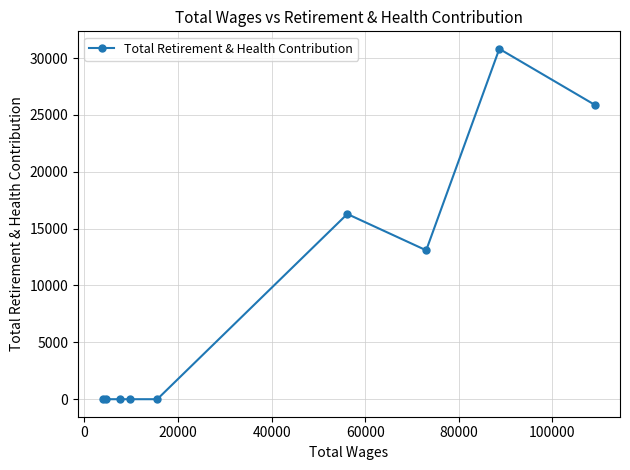

How many series are shown in this chart?

1